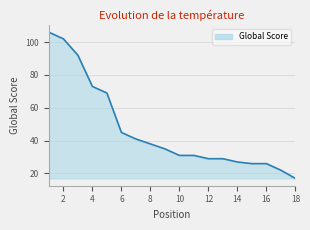

What is the change in value from 6 to 12?

-16